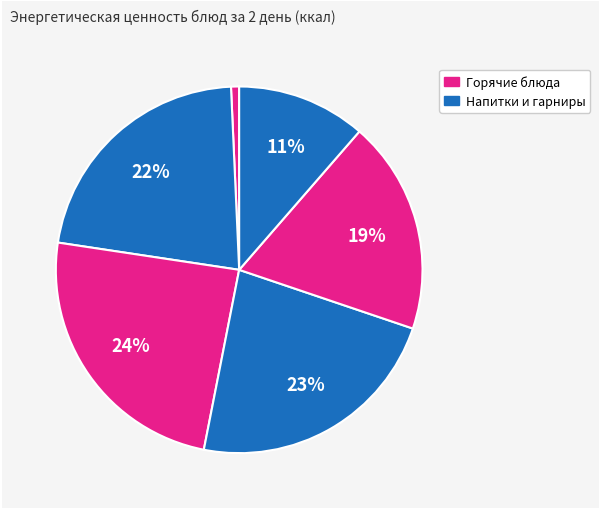

Count the number of slices in the pie.

6